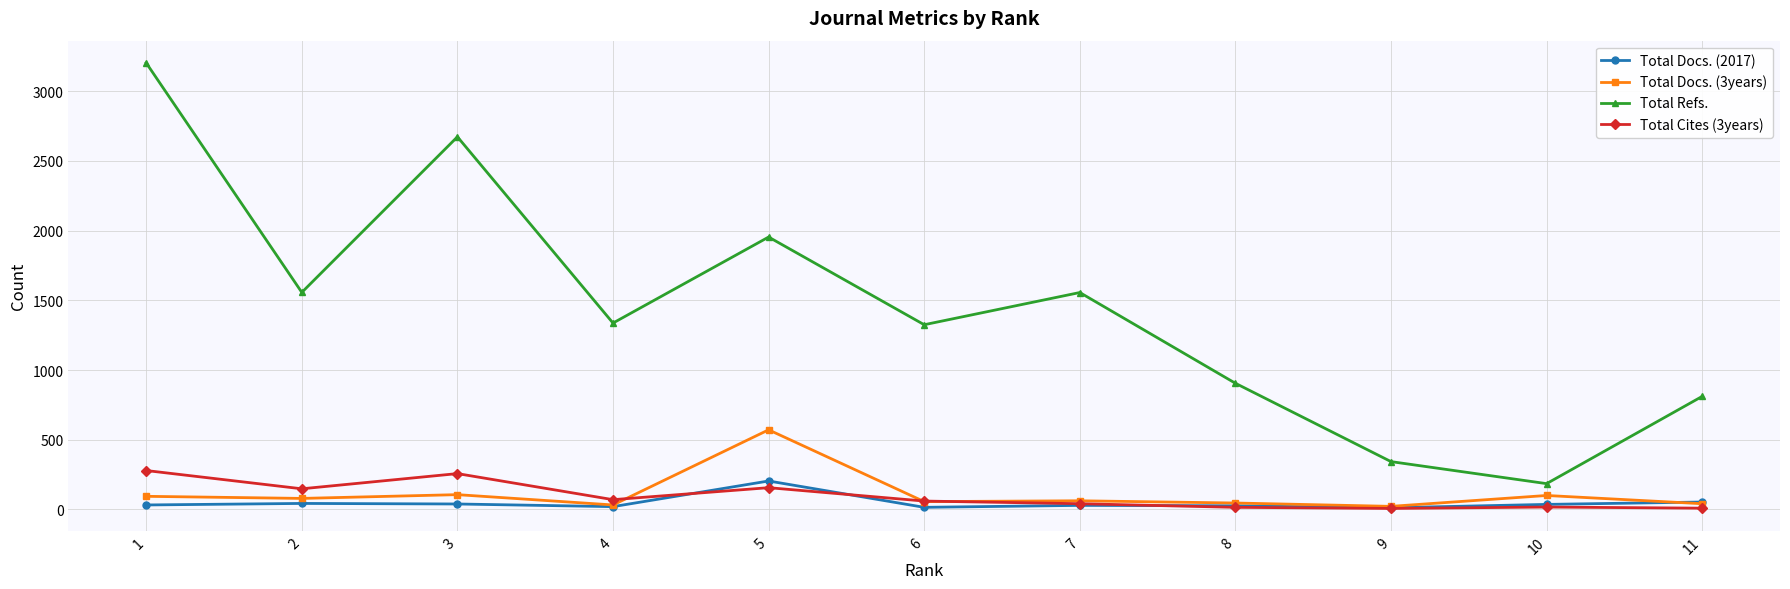

What is the value of the Total Cites (3years) point at the 4th from the left?

70